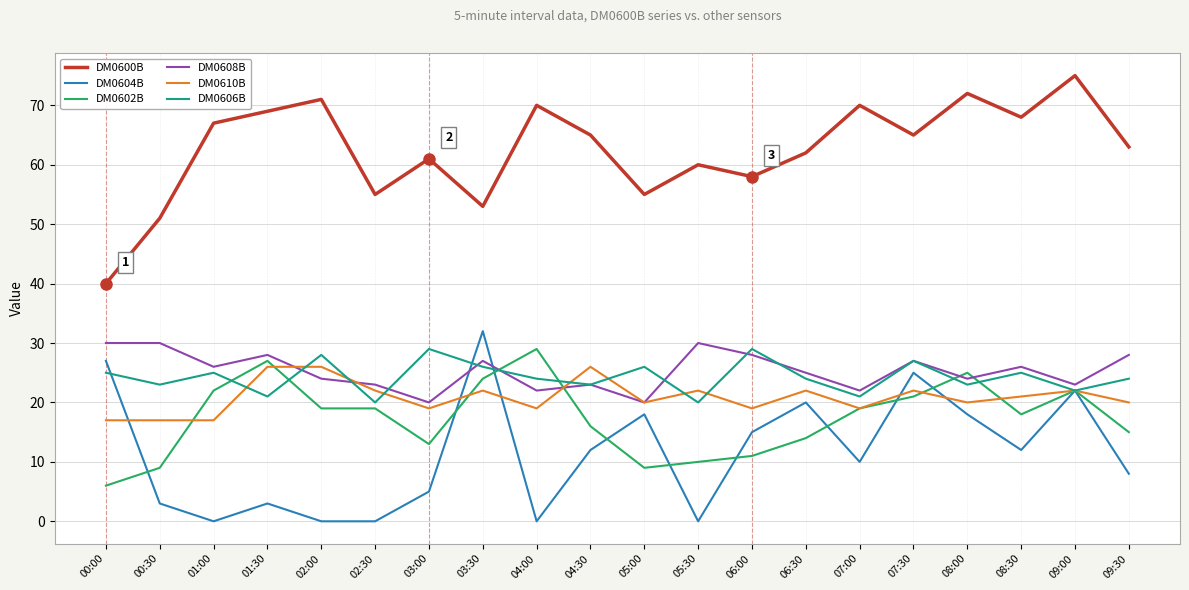

Is the value of DM0610B at 06:00 greater than the value of DM0604B at 07:00?

Yes